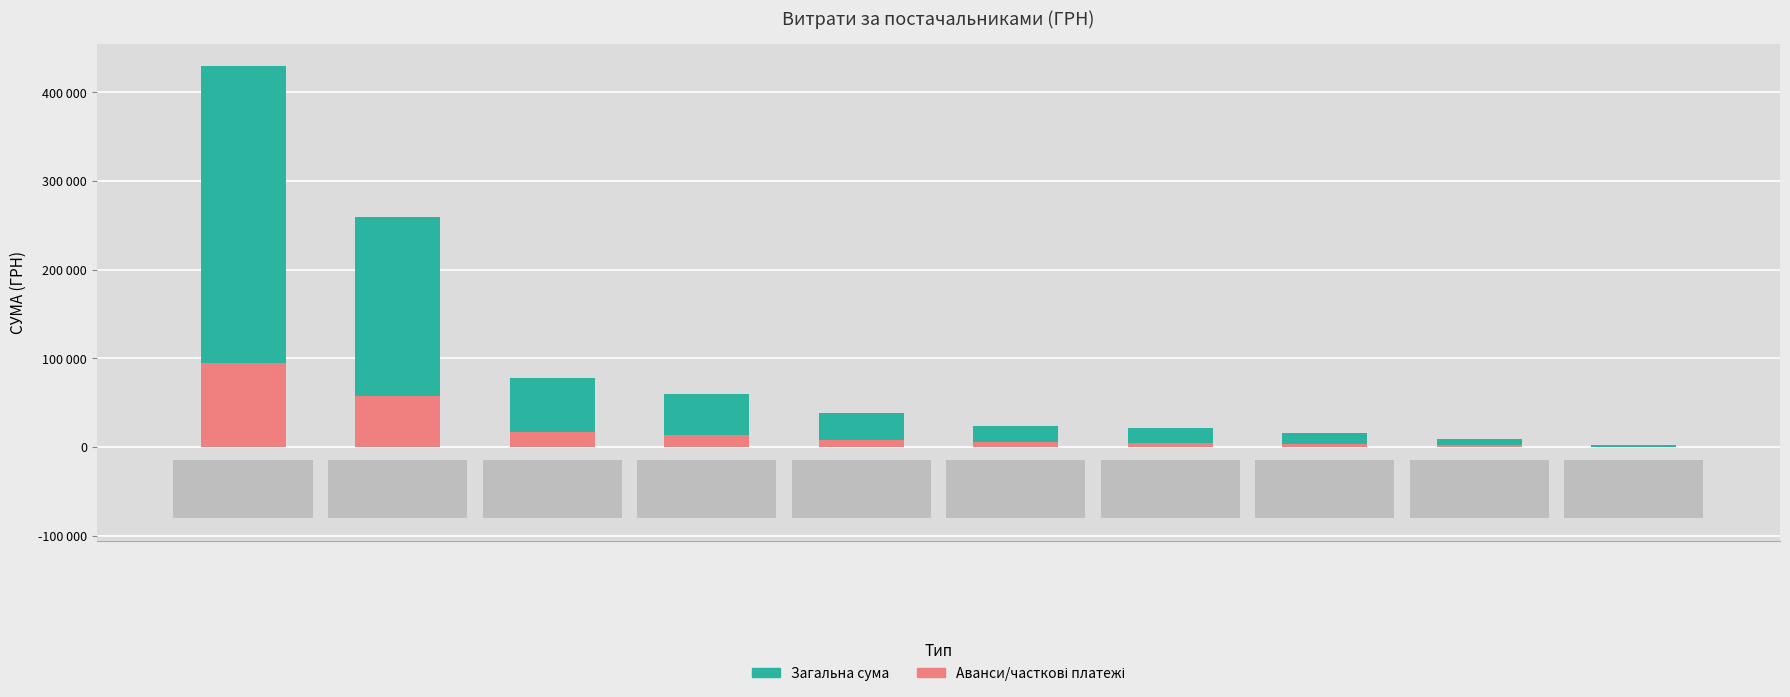

Reading right to left, transcribe all the data shown in this chart.

Загальна сума: 9=1726.4	8=9195.0	7=15361.0	6=21004.8	5=23597.9	4=38112.0	3=59932.9	2=78134.5	1=259087.9	0=429254.7
Аванси/часткові платежі: 9=379.8	8=2022.9	7=3379.4	6=4621.1	5=5191.5	4=8384.6	3=13185.2	2=17189.6	1=56999.3	0=94436.0